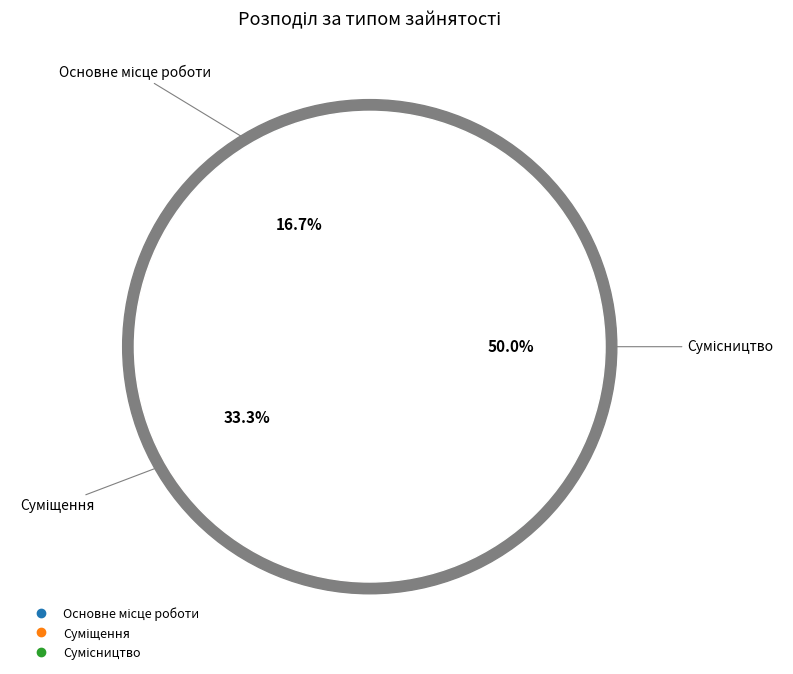

Is there any slice that represents more than half of the pie?

No